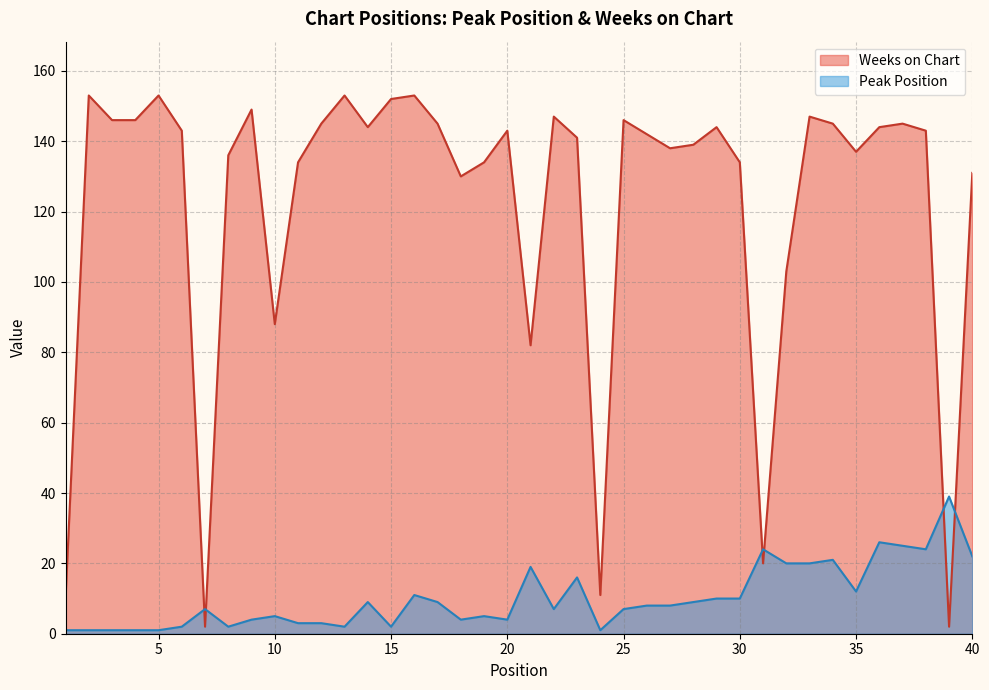

What is the minimum value shown in the chart?

1